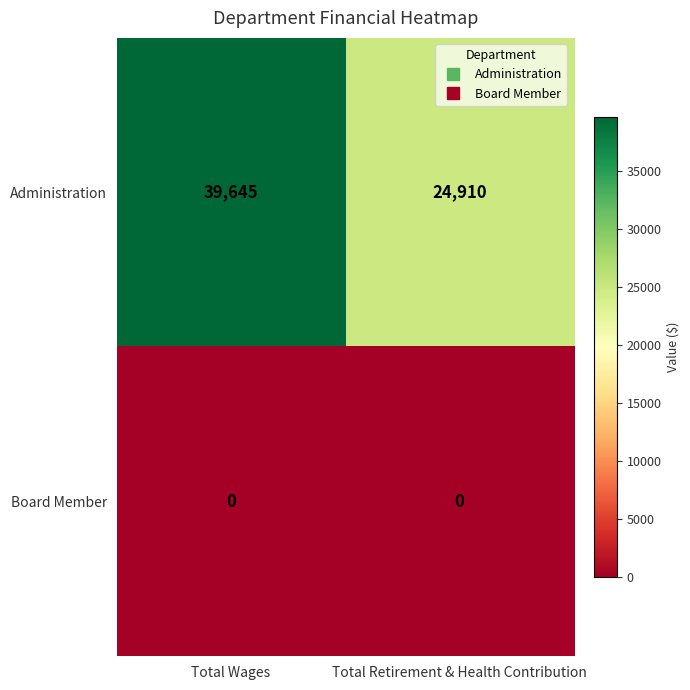

Which series has the largest range (max minus min)?

Administration